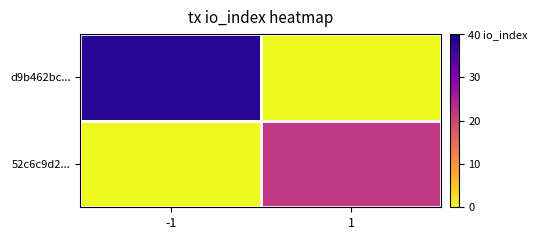

Which has a higher value, -1 or 1?

-1